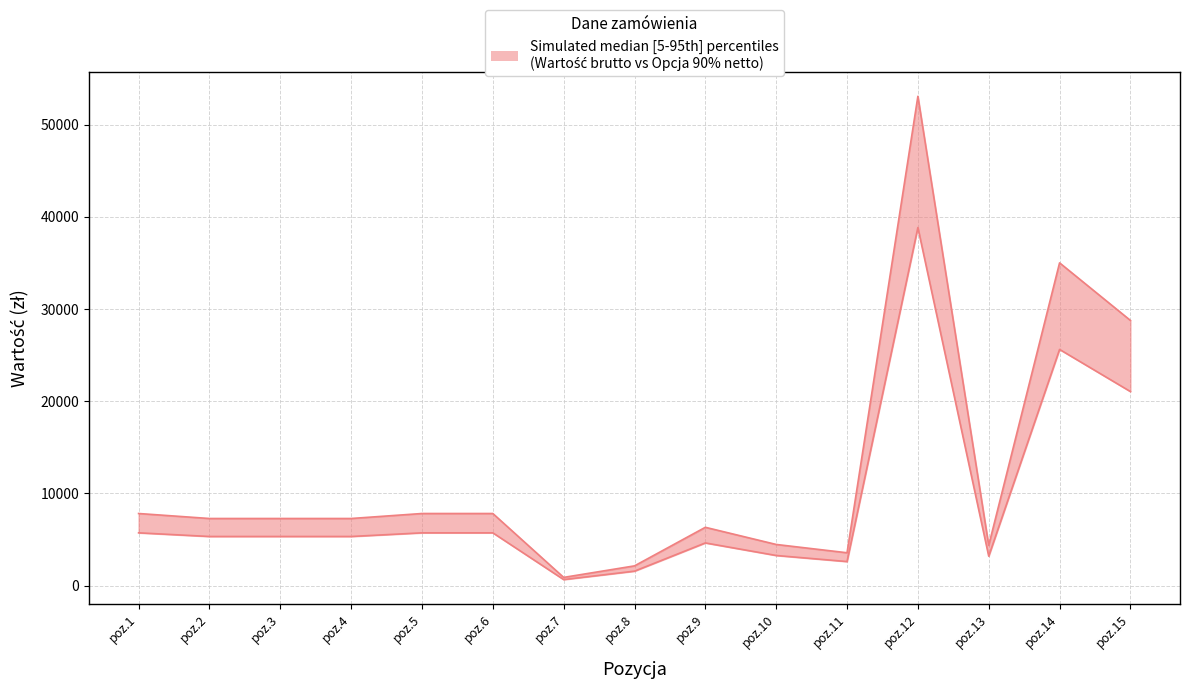

True or false: Opcja 90% Wartość netto and Ilość cross at least once.

False